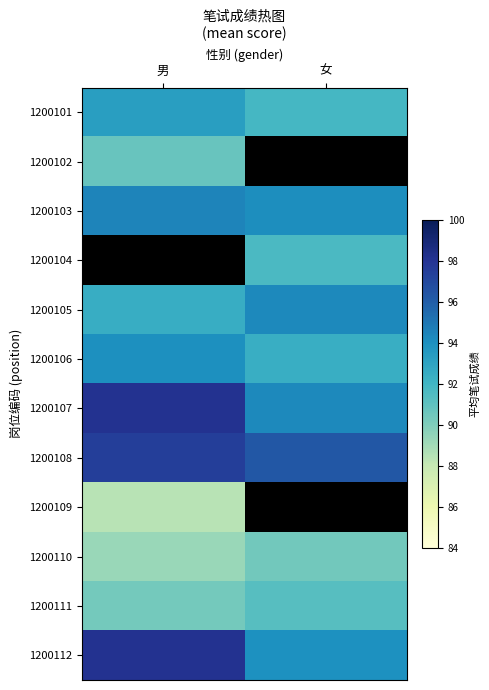

Rank the series at 男 from lowest to highest value.

1200109, 1200102, 1200101, 1200103, 1200104, 1200110, 1200111, 1200105, 1200106, 1200108, 1200107, 1200112